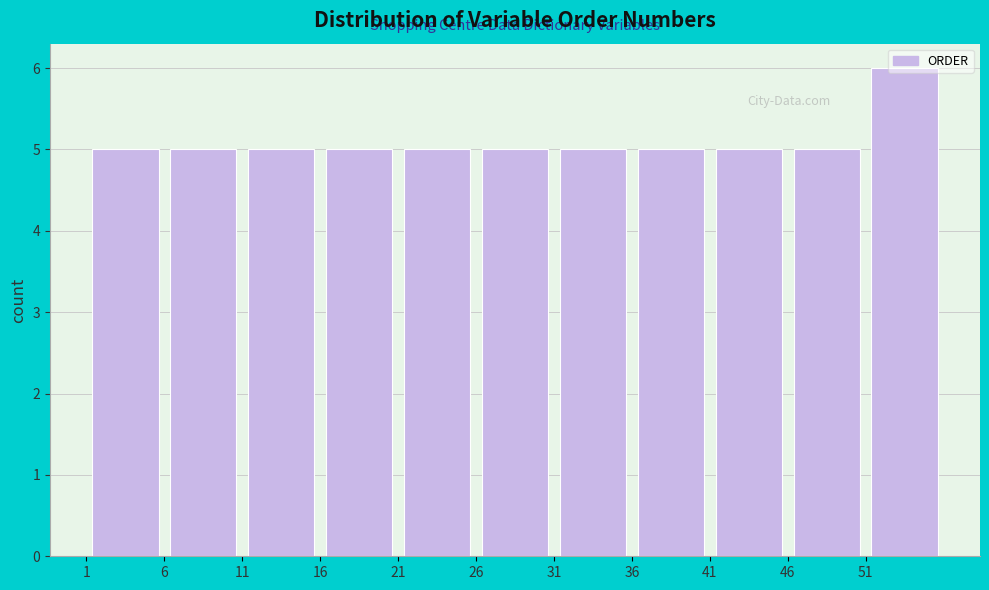

Which range on the x-axis has the tallest bar?

51 to 56